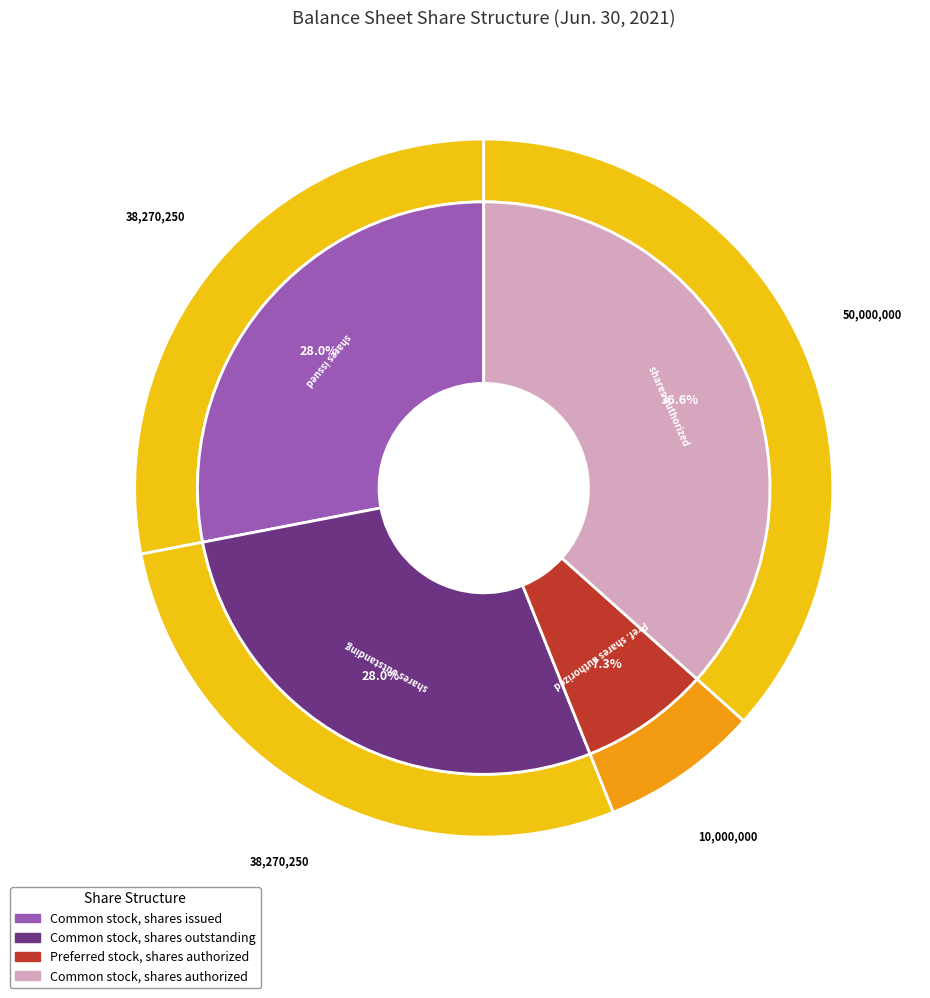

To the nearest percent, what is the difference between the largest and smallest slice percentages?

29%